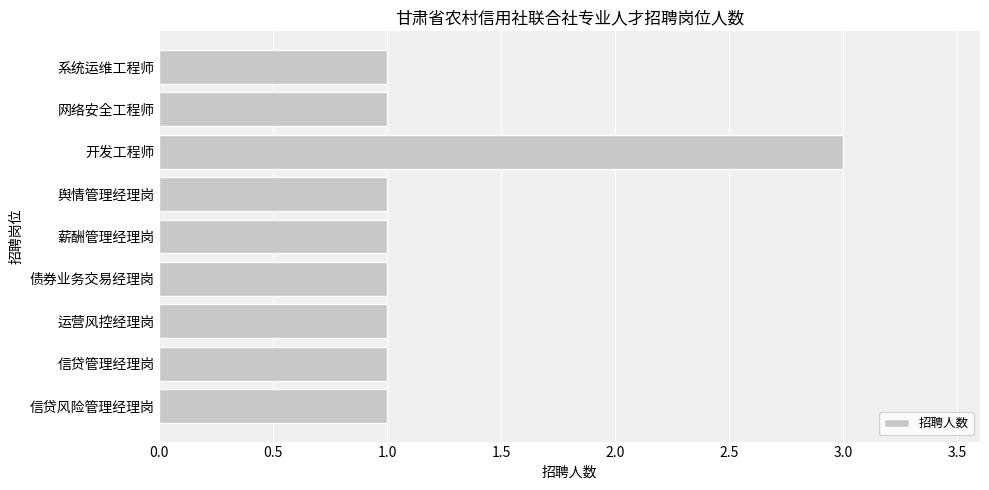

What is the smallest value displayed?

1